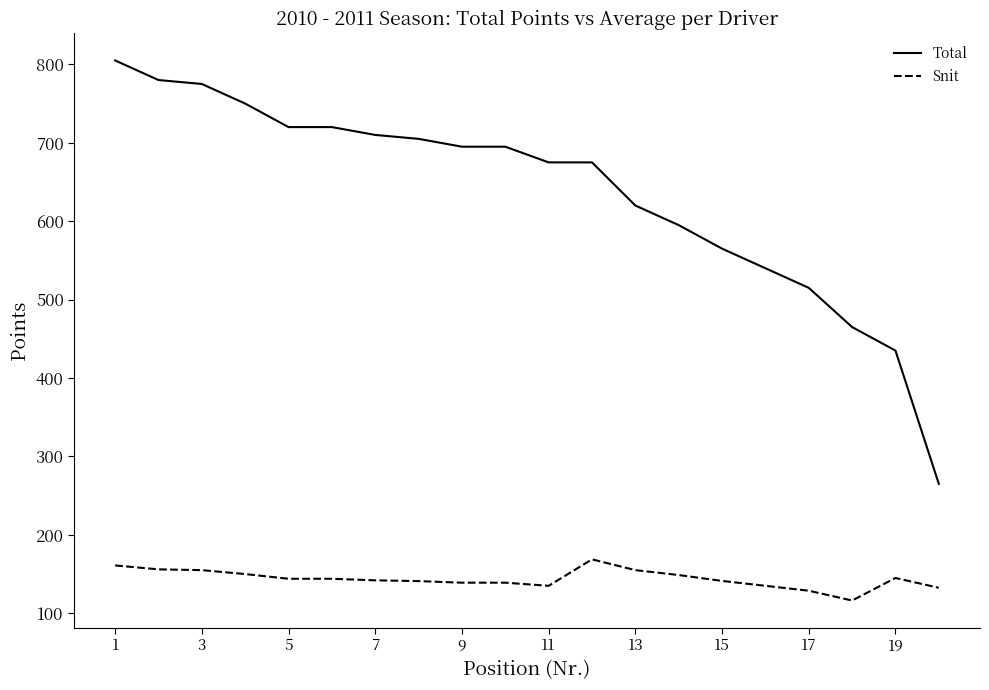

At how many categories does at least one series exceed 460?

18